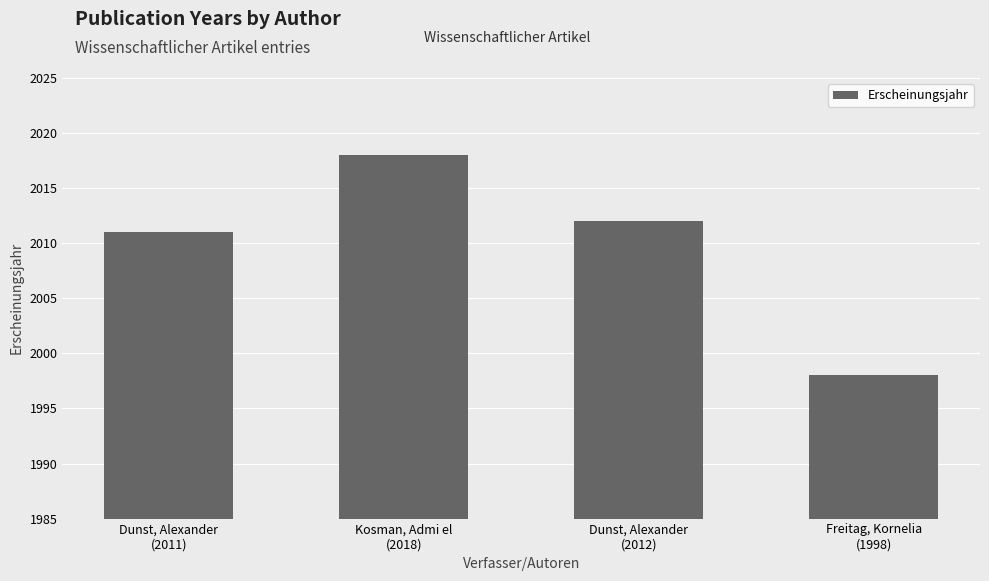

What is the maximum value shown in the chart?

2018